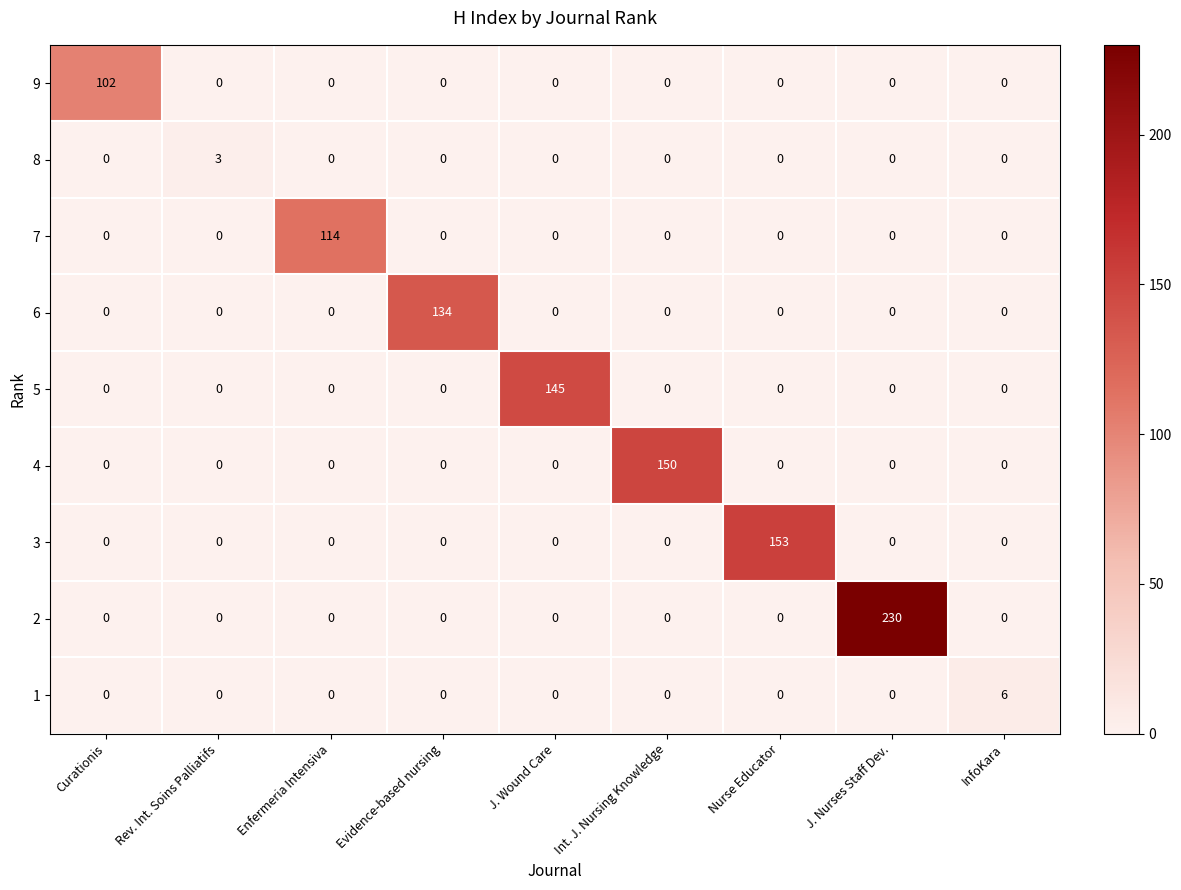

Which label corresponds to the largest value in the chart?

J. Nurses Staff Dev.